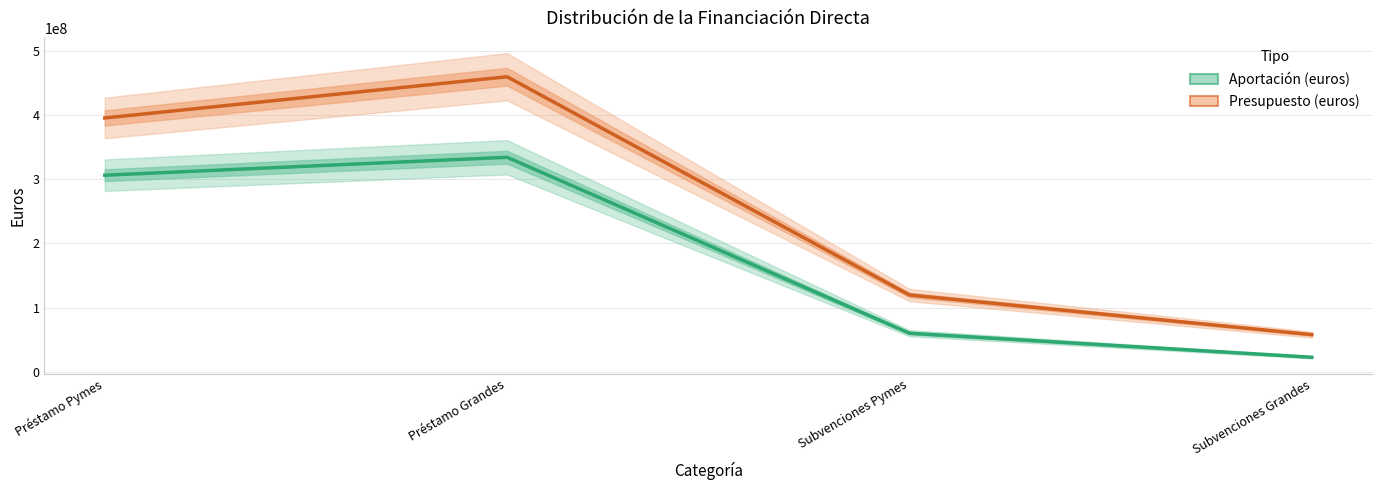

At which category is the sum across all series the highest?

Préstamo Grandes